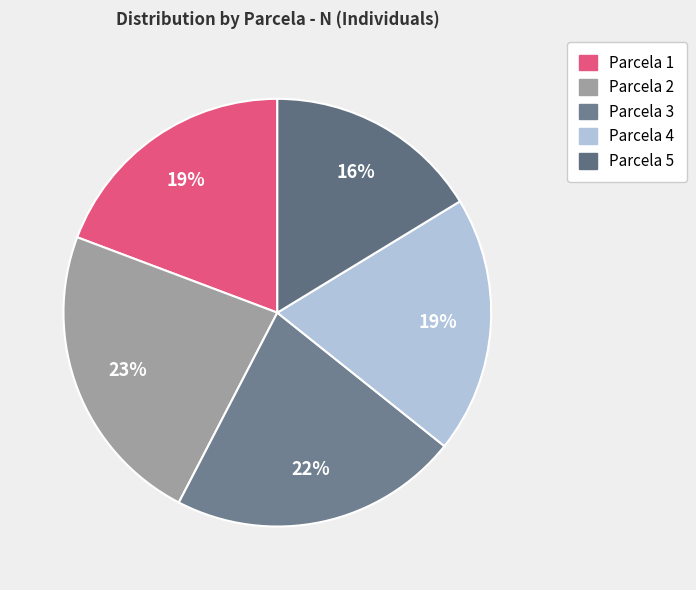

How many slices are in this pie chart?

5